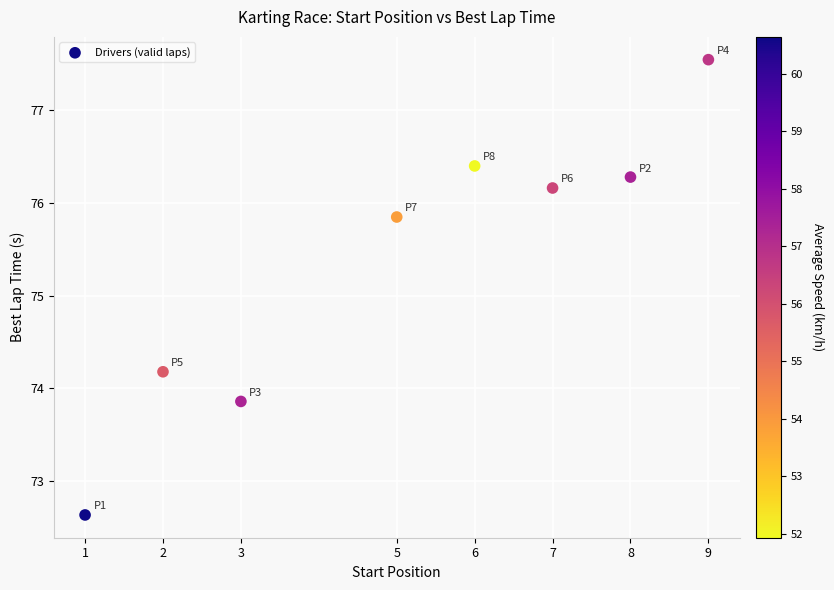

What is the range of X values (max minus min)?

8.0